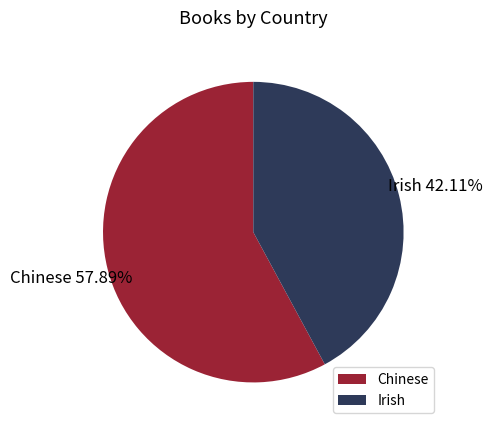

To the nearest percent, what is the difference between the largest and smallest slice percentages?

16%